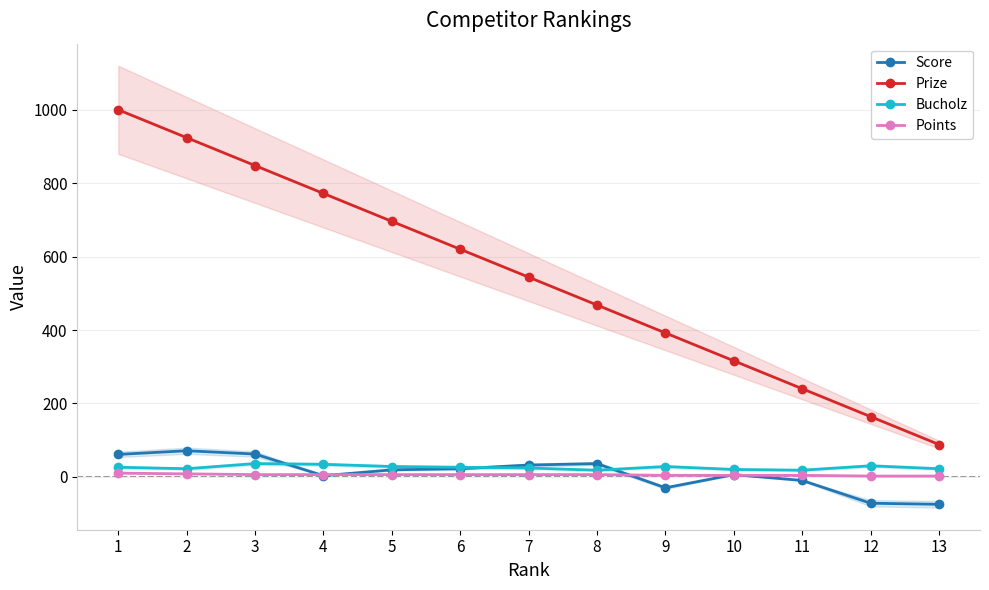

Does the chart display data point markers on the line(s)?

Yes